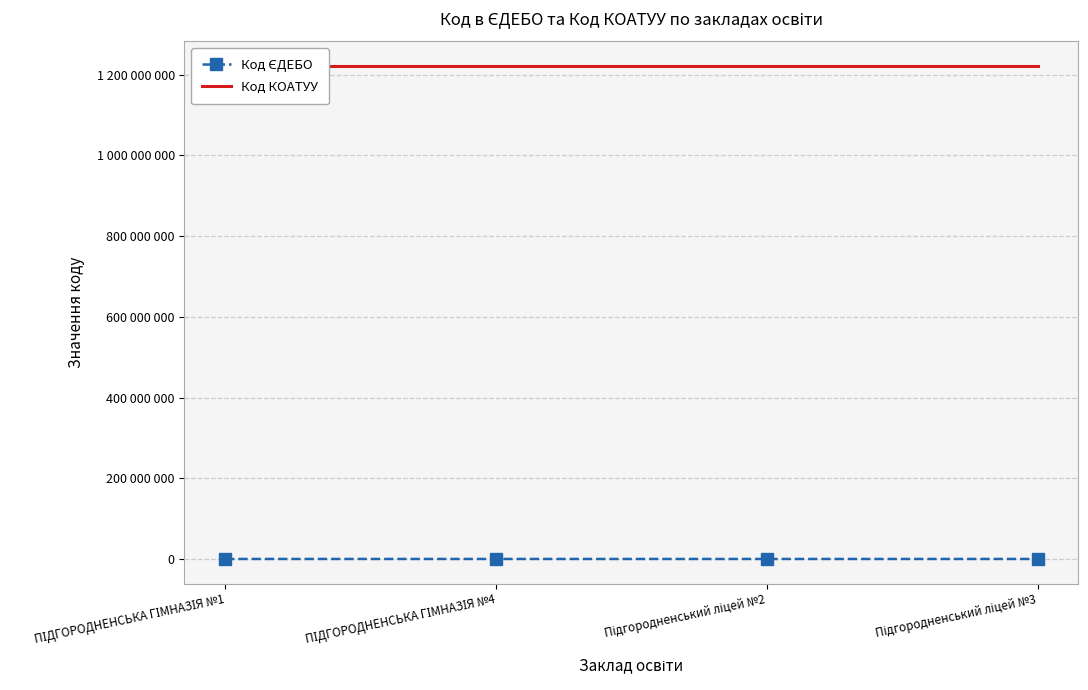

Which series has the largest total across all categories?

Код КОАТУУ